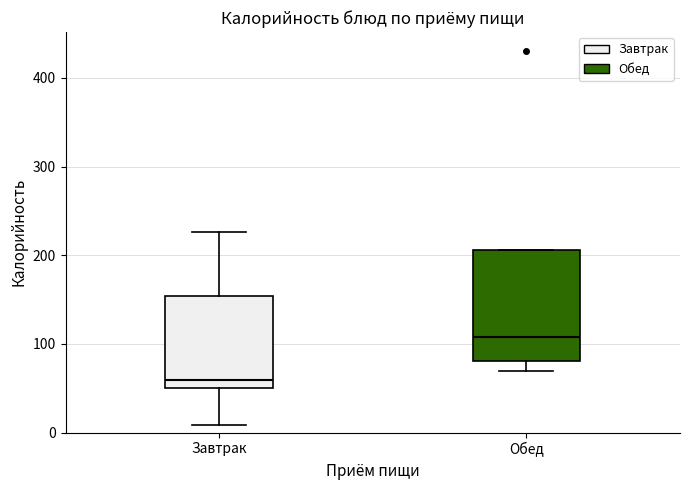

Comparing the boxes themselves (not the whiskers), which one is the tallest?

Обед